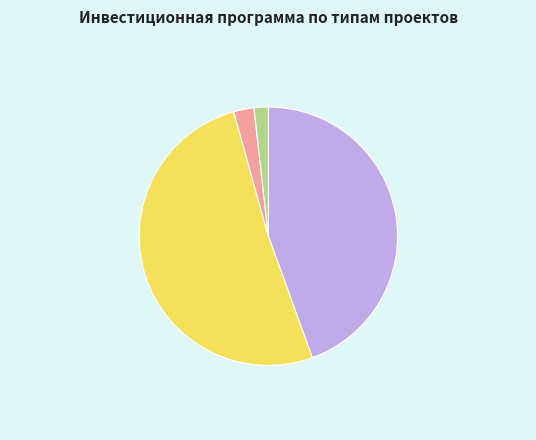

Count the number of slices in the pie.

4